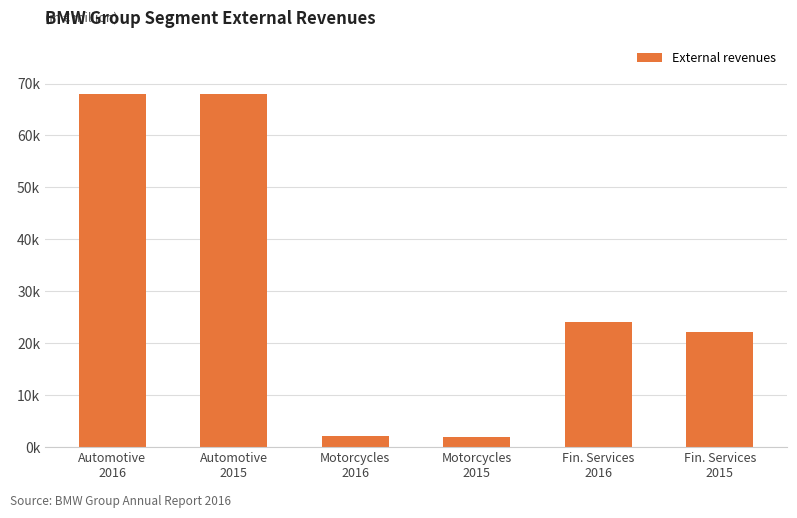

Where does the data first go above 24122?

Automotive
2016